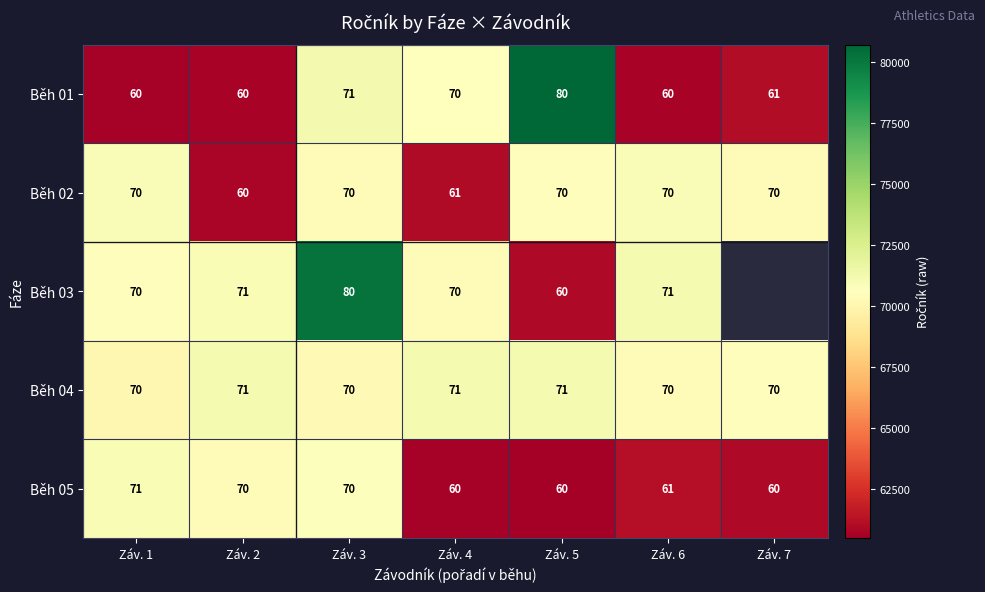

Between Záv. 2 and Záv. 3, which is larger?

Záv. 3